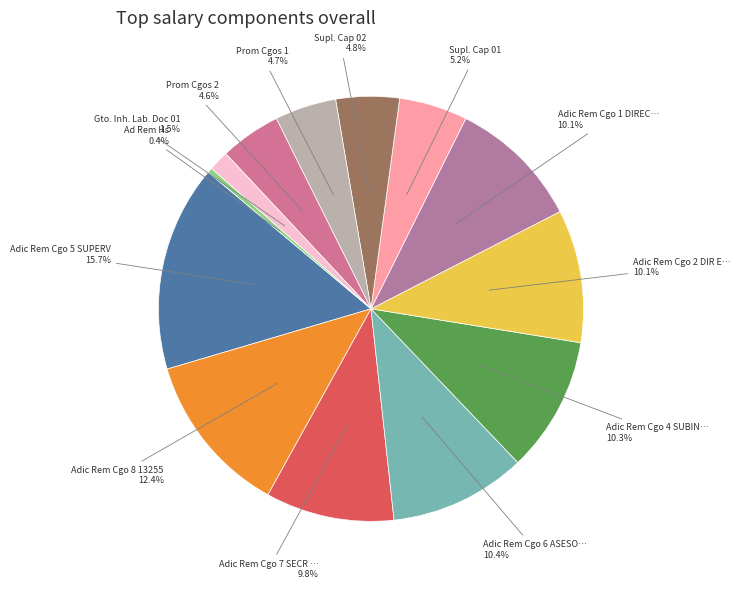

How many segments does this pie chart have?

13